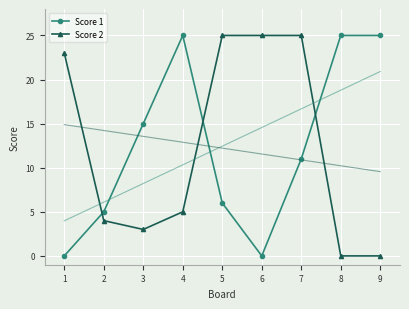

The value of Score 1 at 7 is 11. True or false?

True